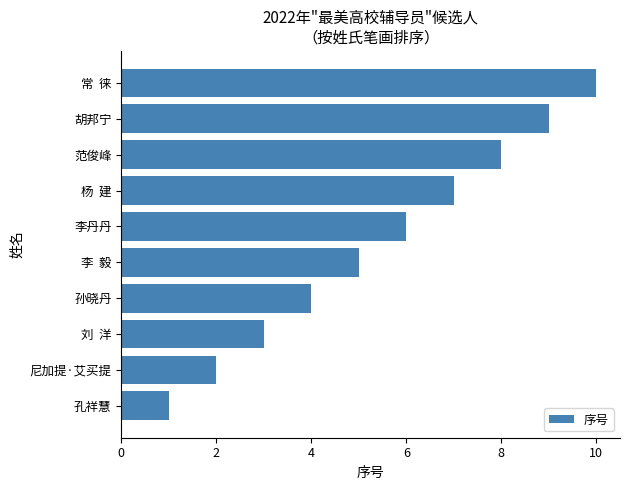

The value at 常  徕 is 6. True or false?

False